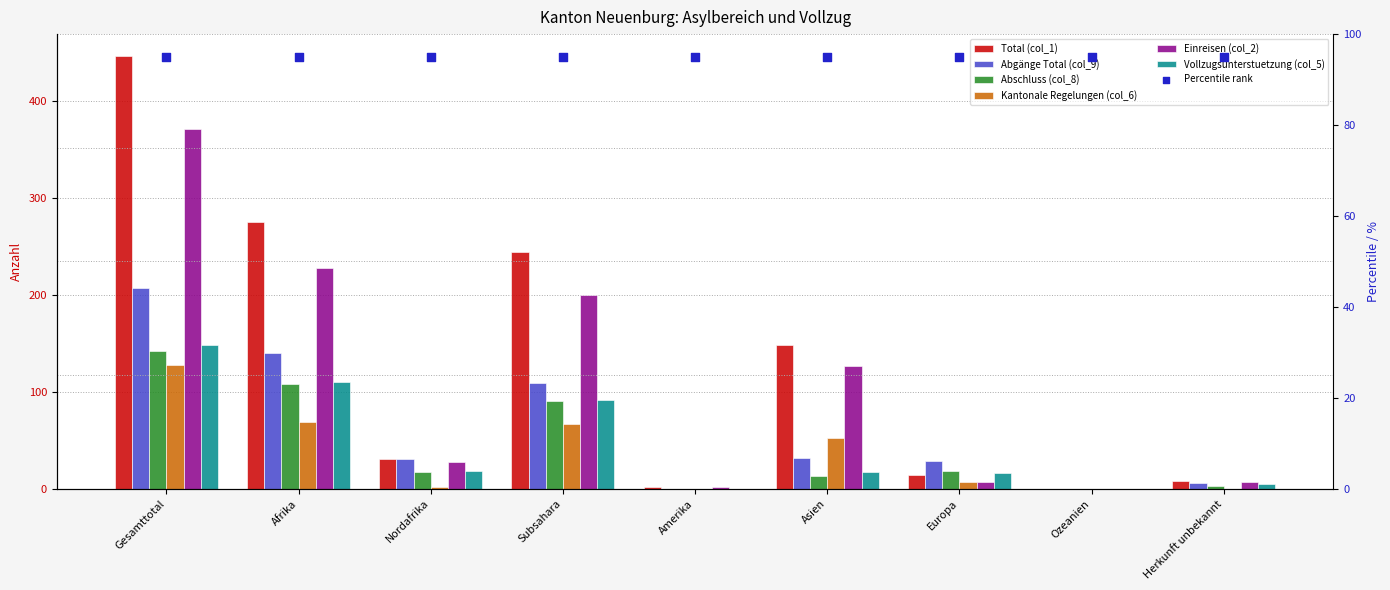

Is the value of Einreisen (col_2) at Amerika greater than the value of Abschluss (col_8) at Nordafrika?

No